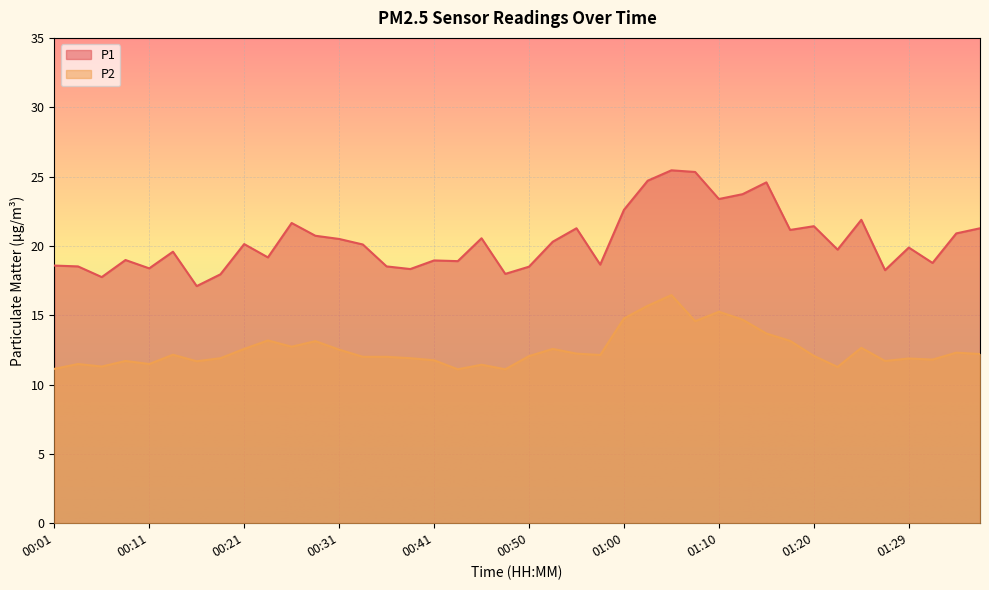

At which label does P2 reach its peak?

01:05